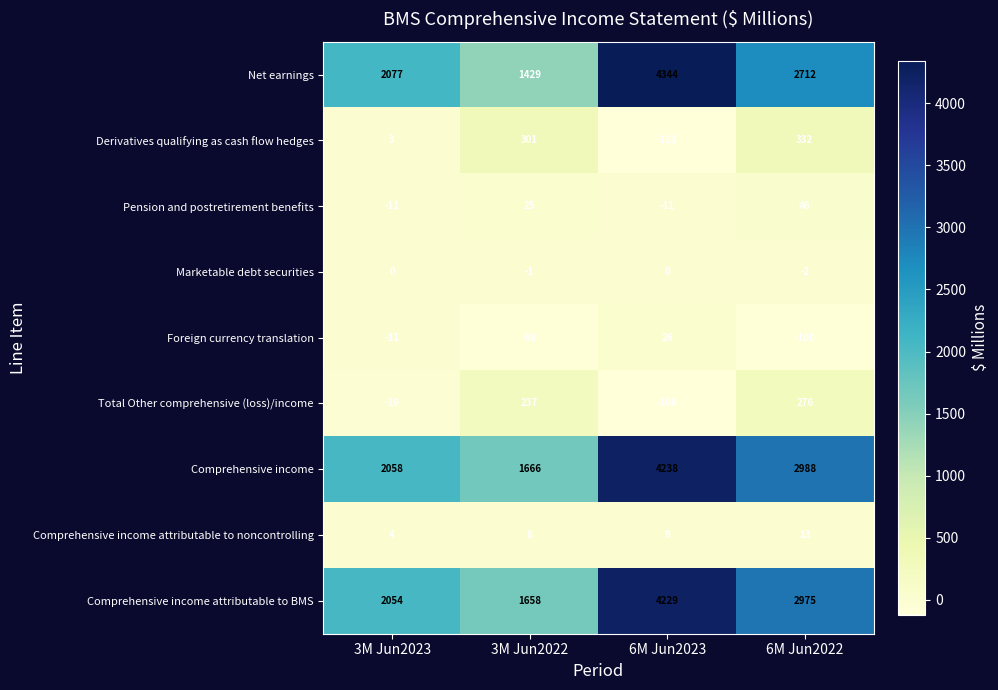

True or false: Pension and postretirement benefits has a value of -3 at 6M Jun2023.

False